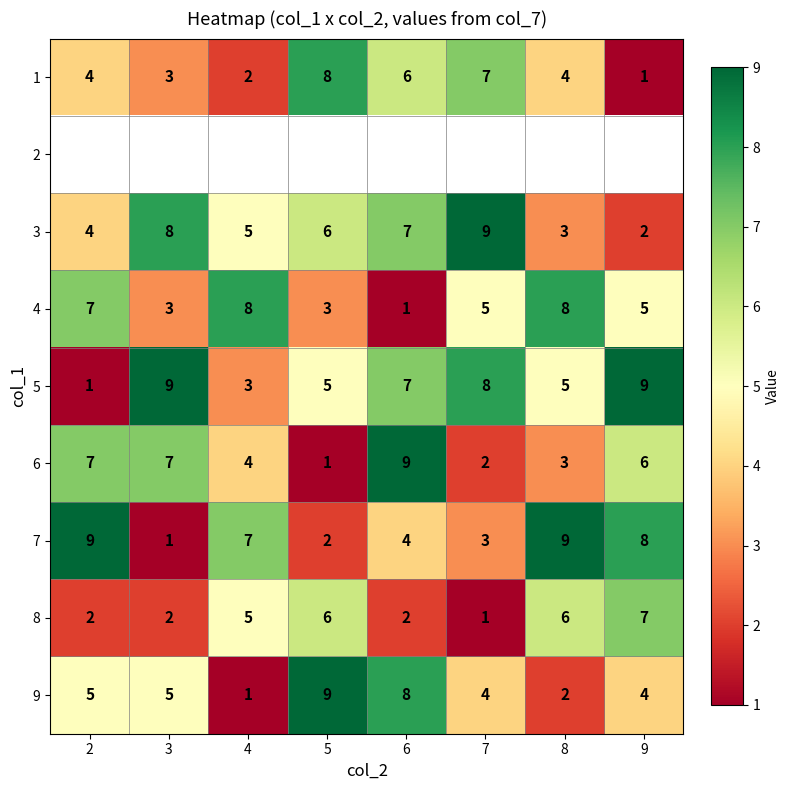

At which label is 6 closest to 5?

4